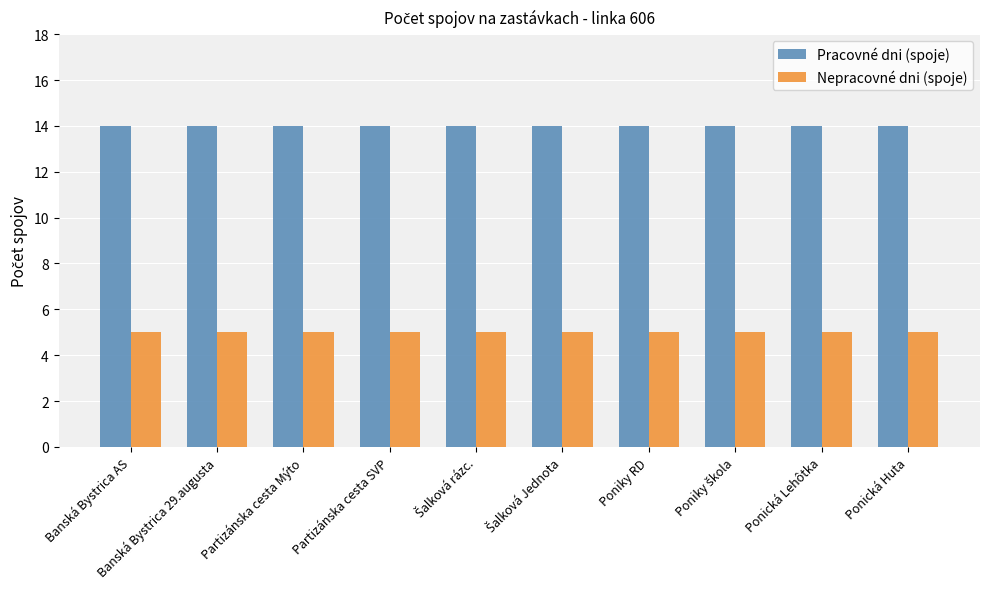

How many series are shown in this chart?

2